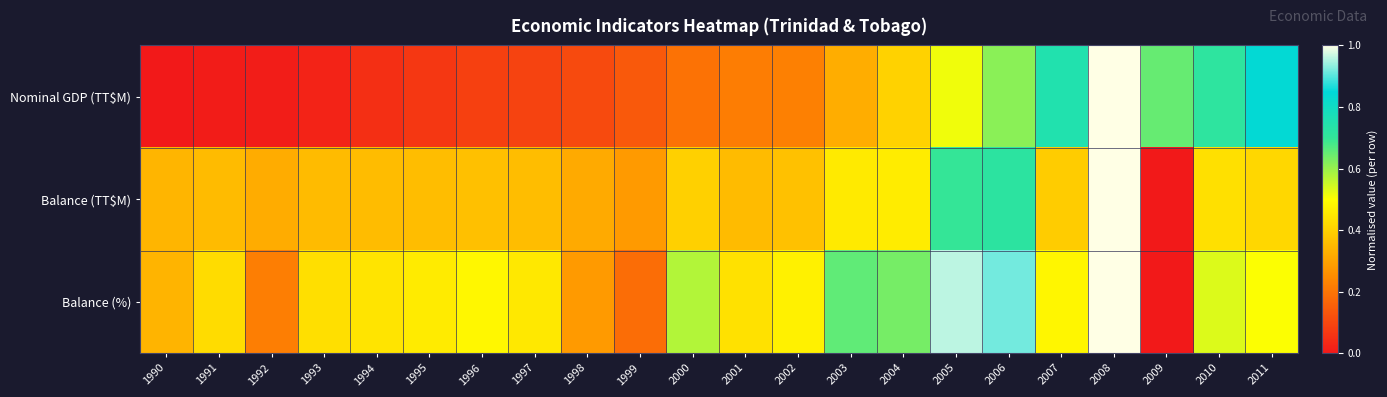

What is the greatest value displayed?

1.0